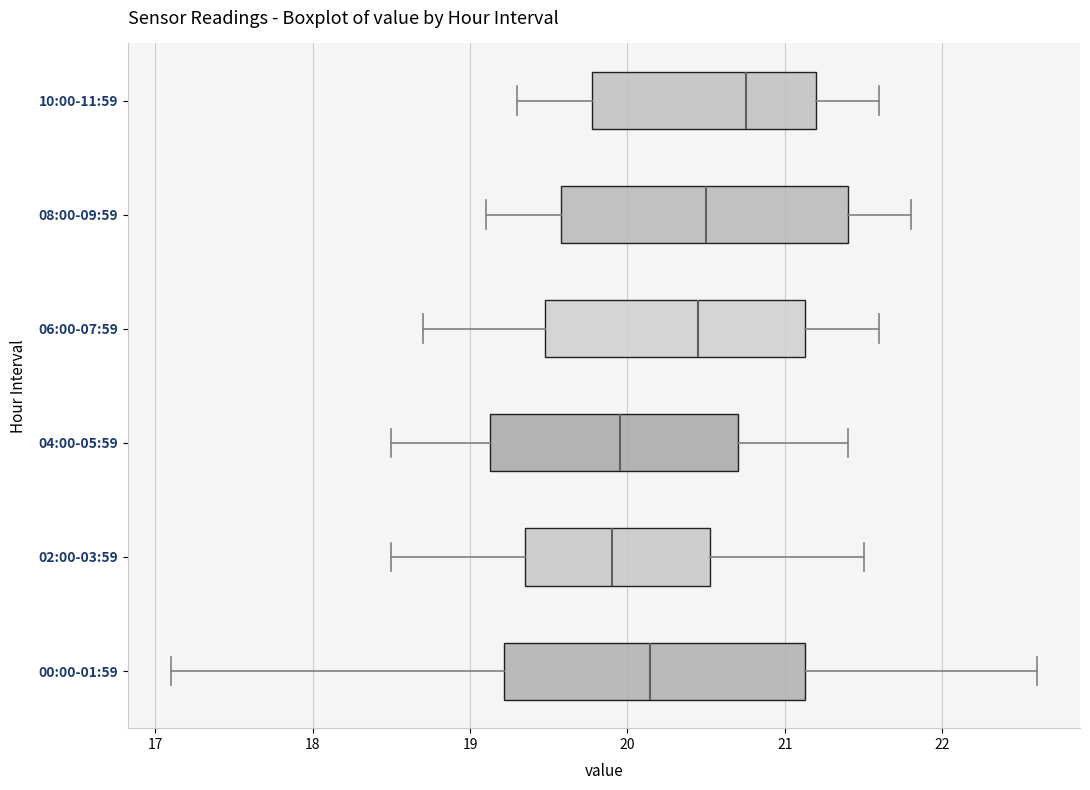

Which box's median line is the furthest to the right?

10:00-11:59